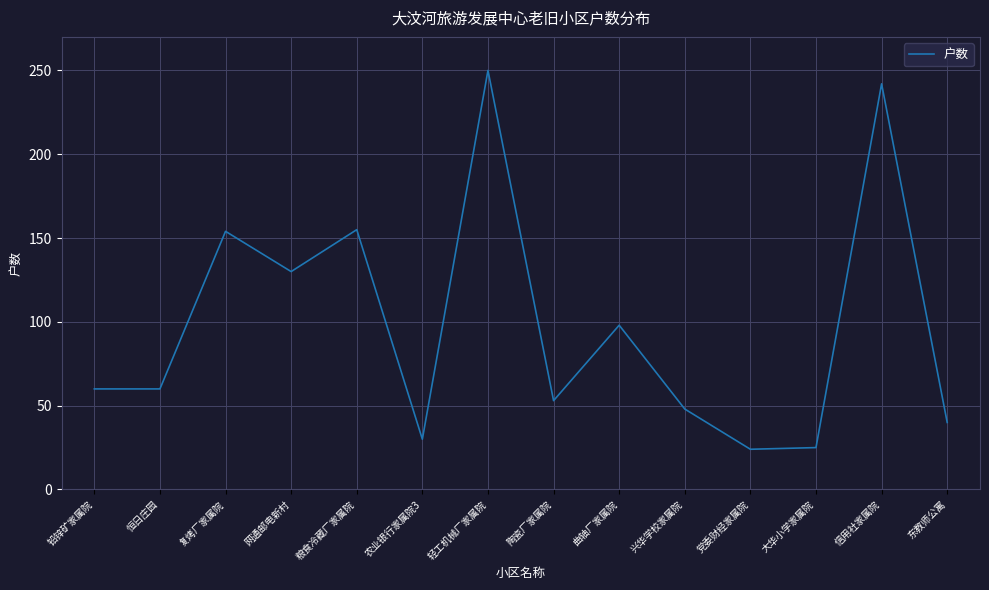

At which label is the value closest to 137?

网通邮电新村